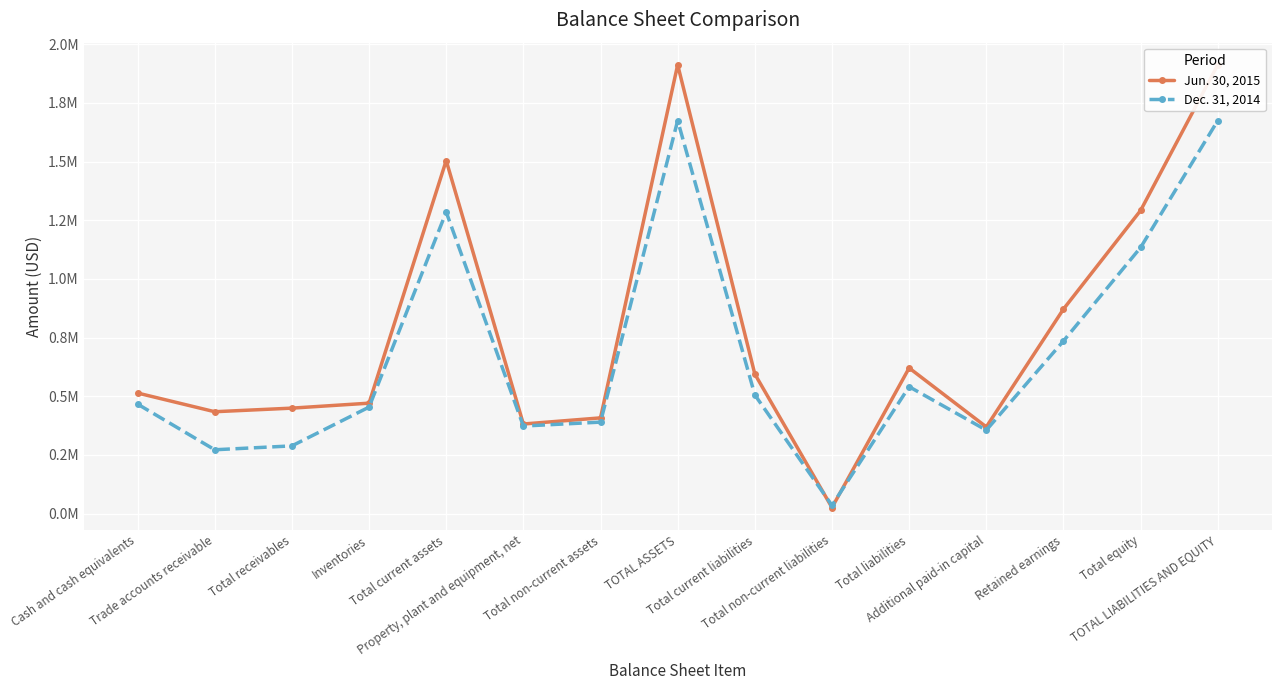

Which series has the widest spread of values?

Jun. 30, 2015